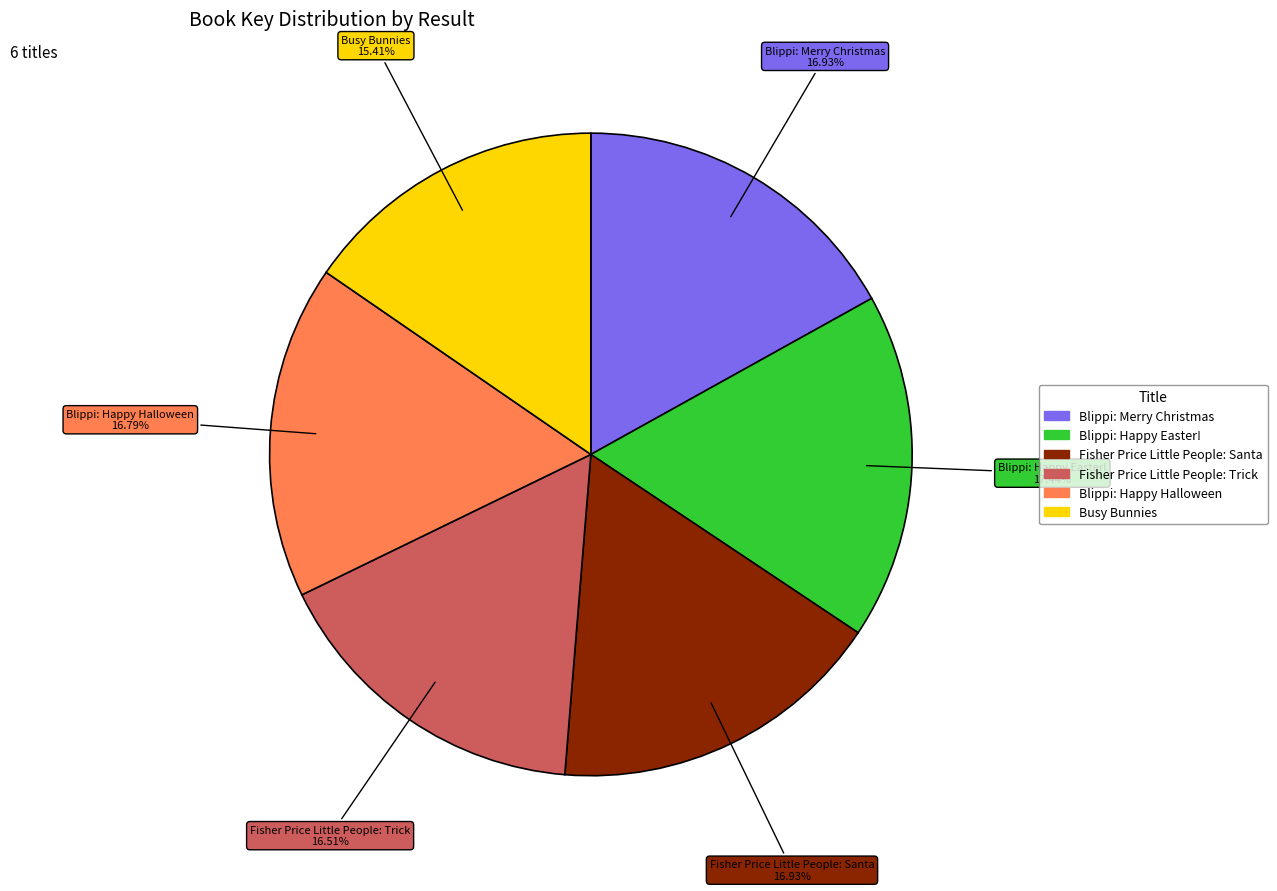

Is there a majority slice in this chart?

No